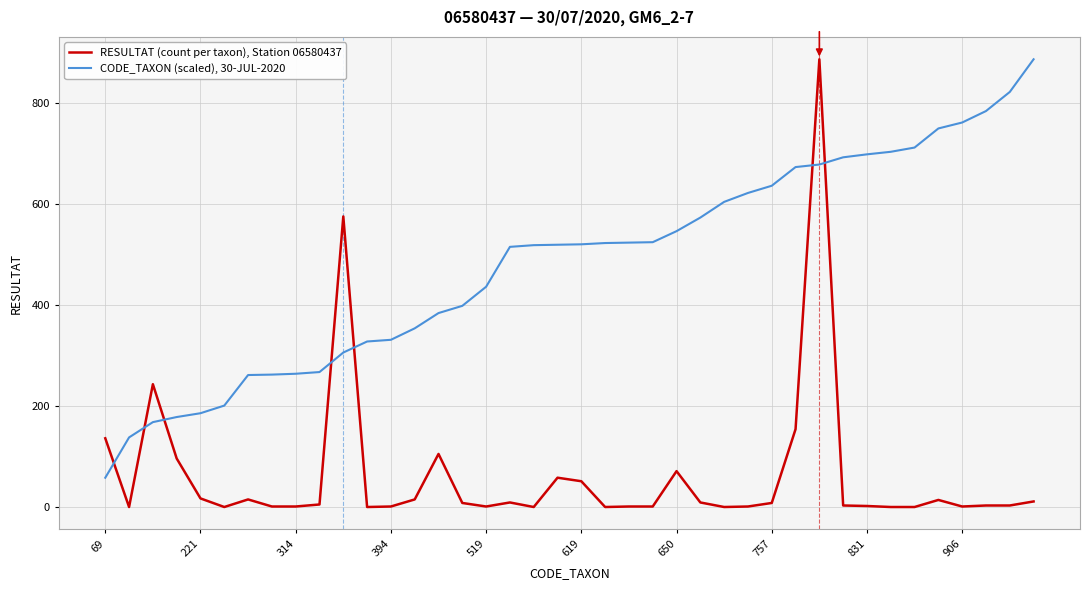

Rank the series by their average value, from highest to lowest.

CODE_TAXON (scaled), 30-JUL-2020, RESULTAT (count per taxon), Station 06580437